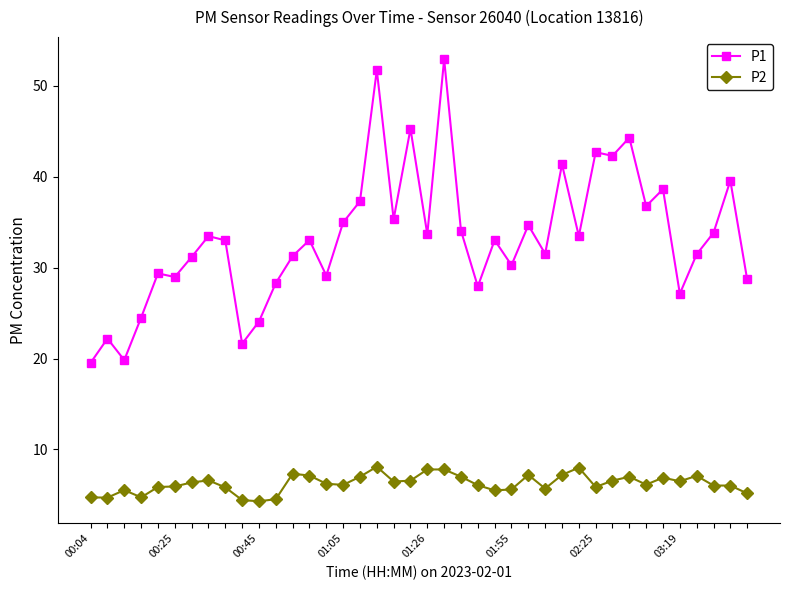

Which series has the largest range (max minus min)?

P1